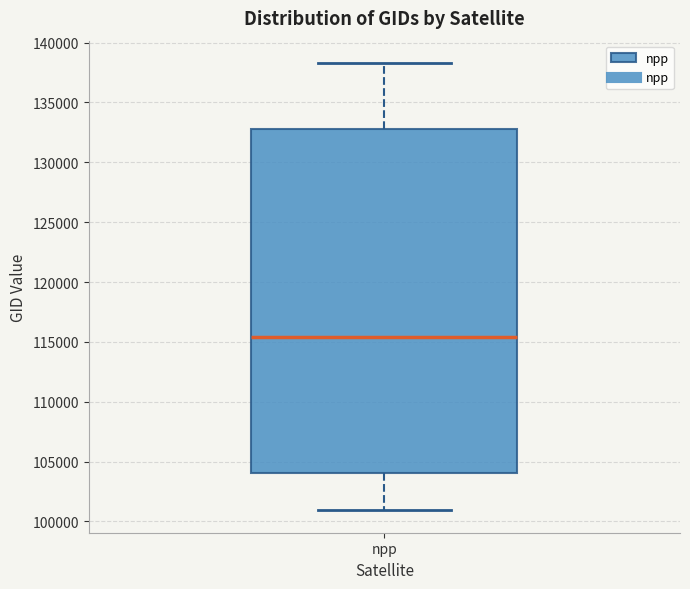

Transcribe this box plot: give where the median line is, the range the box spans, and where the two whiskers end, as read against the y-axis. The values are not printed on the chart, so give them approximately, as read against the axis.

median 115500, box 104000 to 133000, whiskers 101000 to 138500